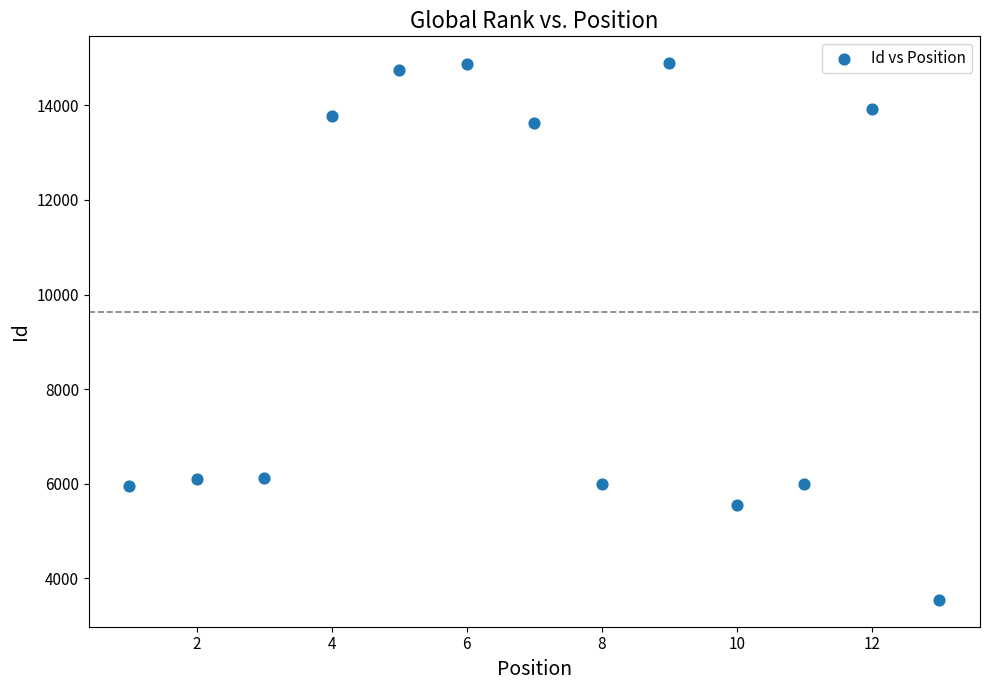

What is the range of Y values (max minus min)?

11352